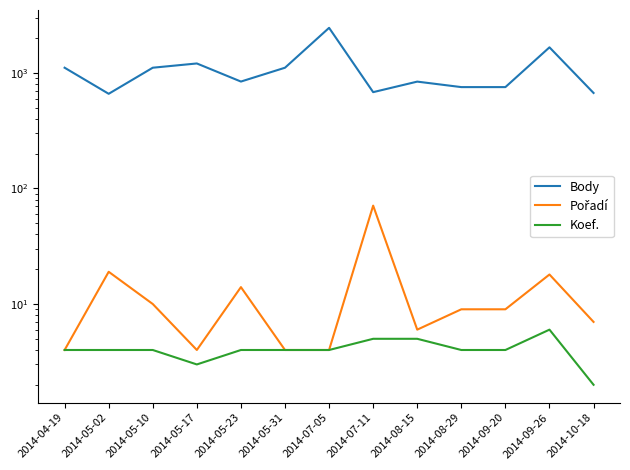

At which category does Pořadí reach its first local valley?

2014-05-17